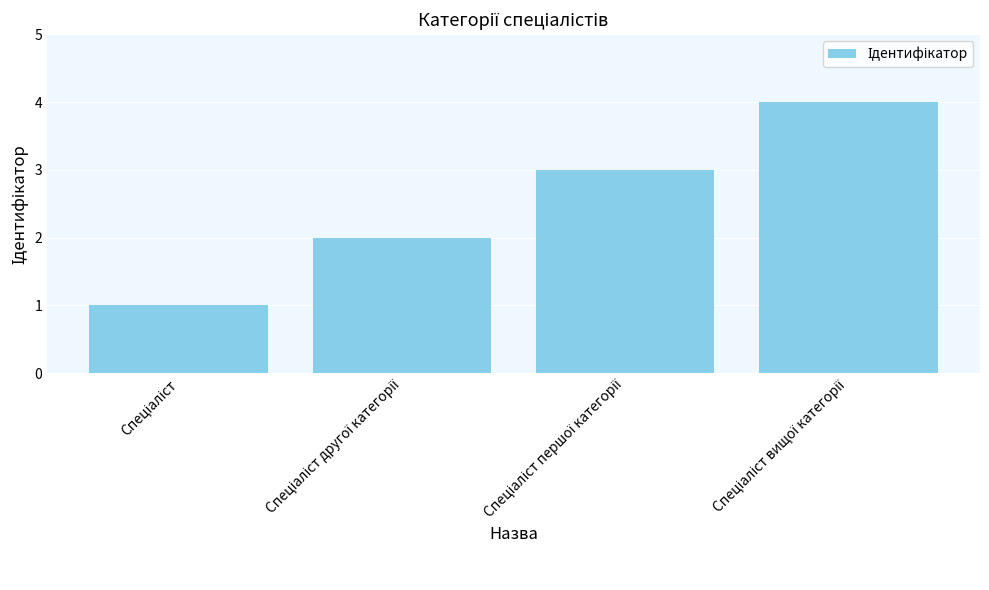

What is the sum of all values?

10